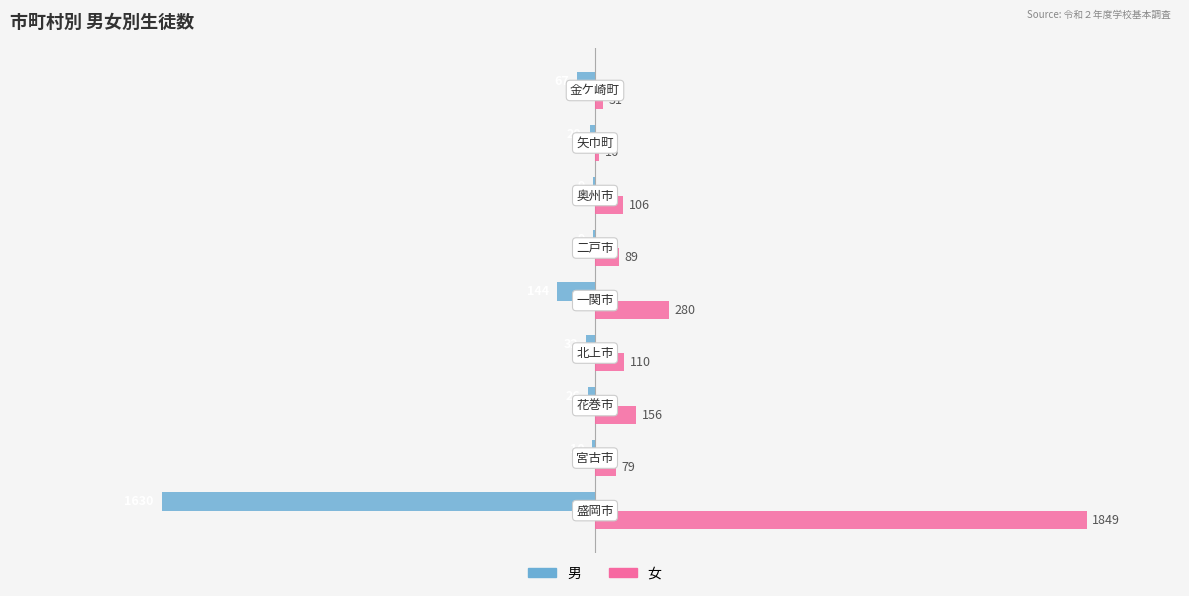

What is the highest value of the 男 series?

-9